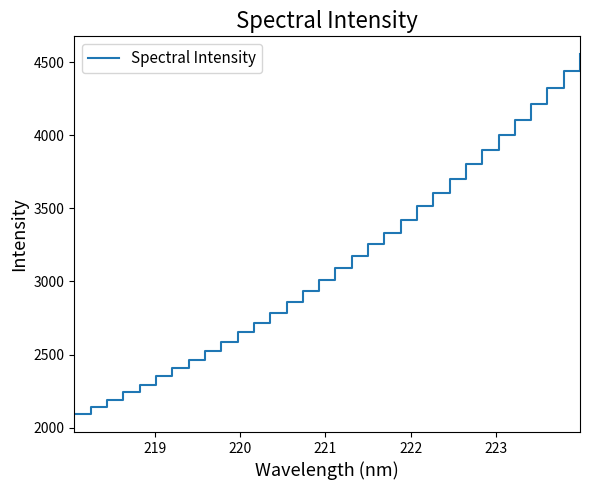

What is the maximum value shown in the chart?

4554.4